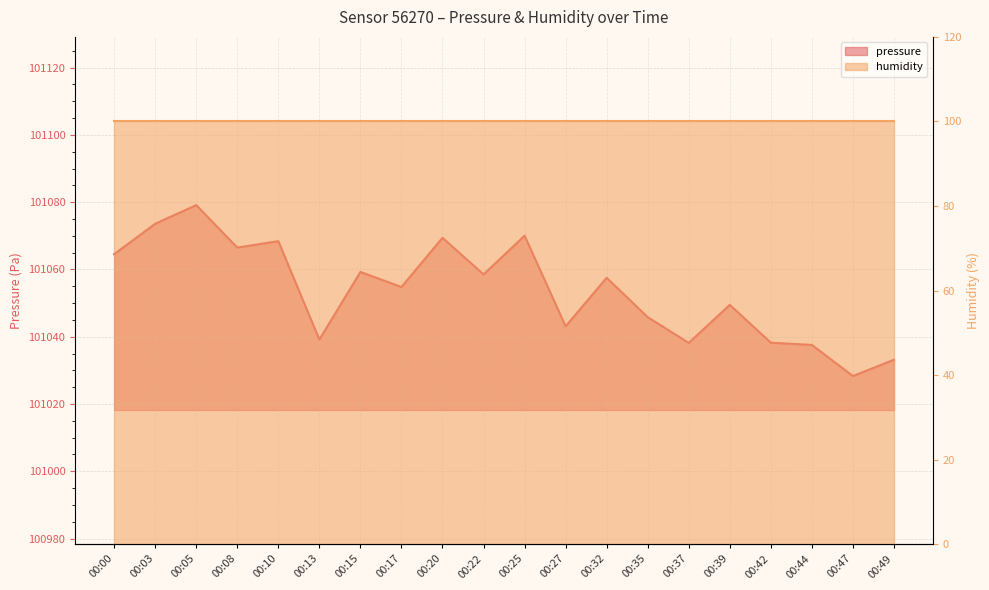

Reading left to right, what are all the values shown in this chart?

00:00=101064.5	00:03=101073.6	00:05=101079.1	00:08=101066.5	00:10=101068.4	00:13=101039.2	00:15=101059.2	00:17=101054.8	00:20=101069.4	00:22=101058.5	00:25=101070.0	00:27=101043.1	00:32=101057.5	00:35=101045.8	00:37=101038.2	00:39=101049.5	00:42=101038.2	00:44=101037.6	00:47=101028.3	00:49=101033.2